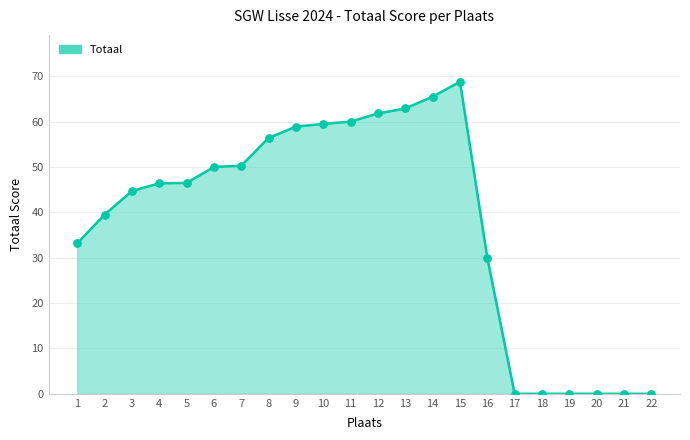

What is the change in value from 9 to 14?

+6.6